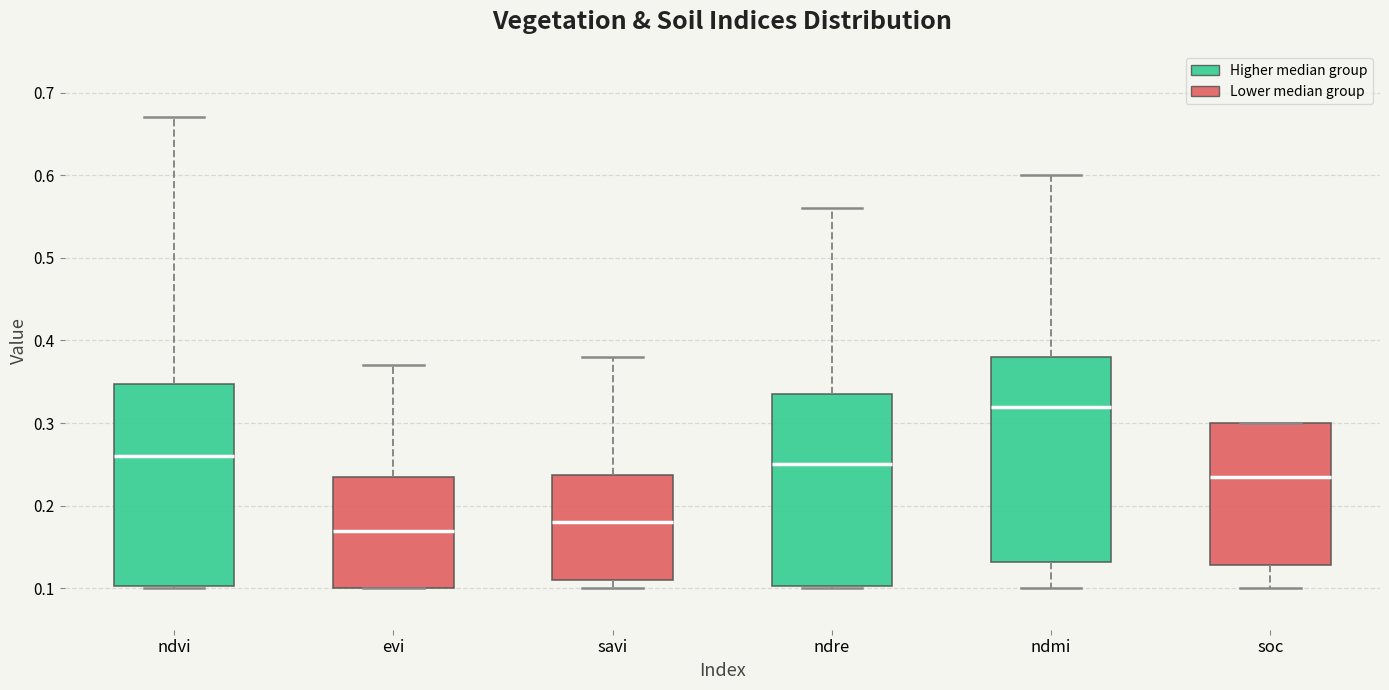

Reading left to right, read every box against the y-axis: the position of its median line, the range the box covers, and the ends of its whiskers. The values are not printed on the chart, so give them approximately, as read against the axis.

ndvi: median 0.26, box 0.10 to 0.35, whiskers 0.10 to 0.67
evi: median 0.17, box 0.10 to 0.24, whiskers 0.10 to 0.37
savi: median 0.18, box 0.11 to 0.24, whiskers 0.10 to 0.38
ndre: median 0.25, box 0.10 to 0.34, whiskers 0.10 to 0.56
ndmi: median 0.32, box 0.13 to 0.38, whiskers 0.10 to 0.60
soc: median 0.24, box 0.13 to 0.30, whiskers 0.10 to 0.30